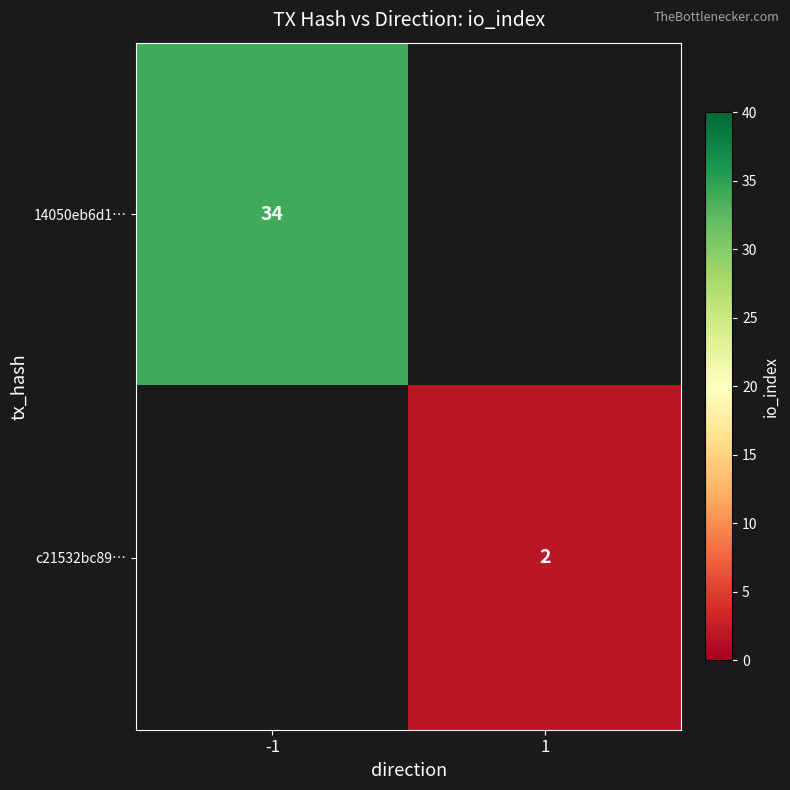

True or false: 14050eb6d1… has a value of 34 at -1.

True